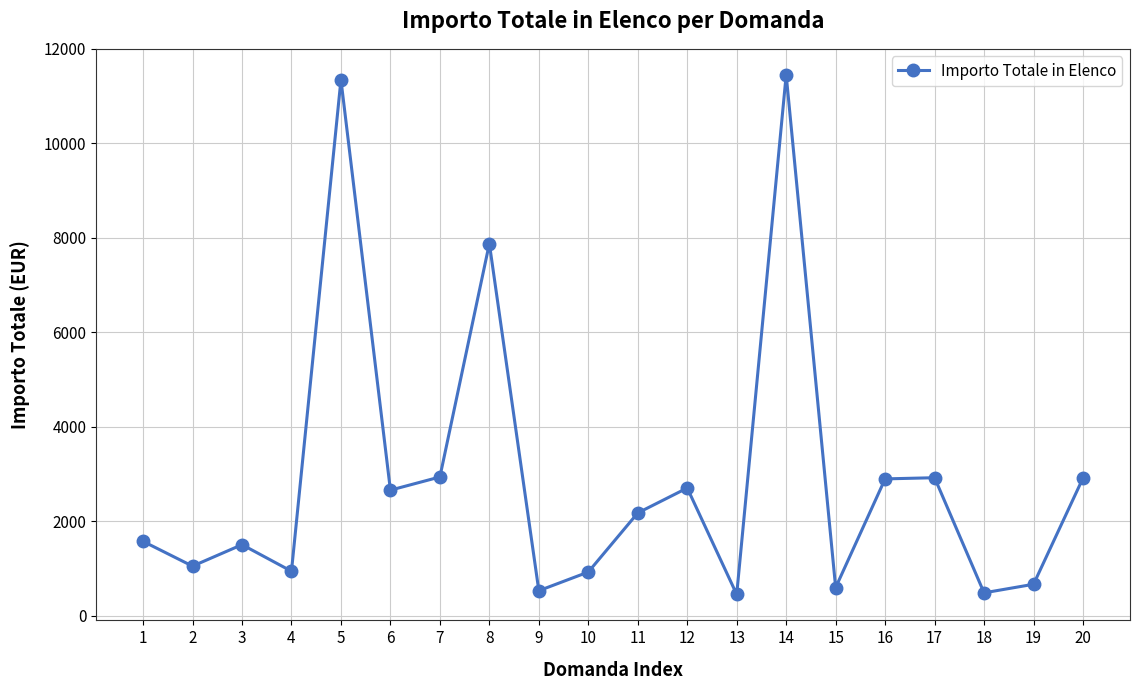

What is the ratio of the value at 17 to the value at 20?

1.0